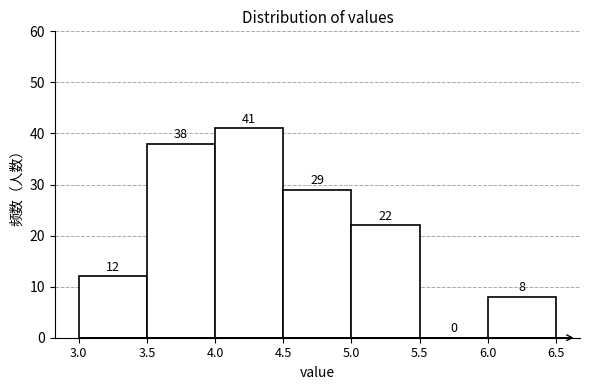

Over which range of the x-axis is the bar tallest?

4.0 to 4.5